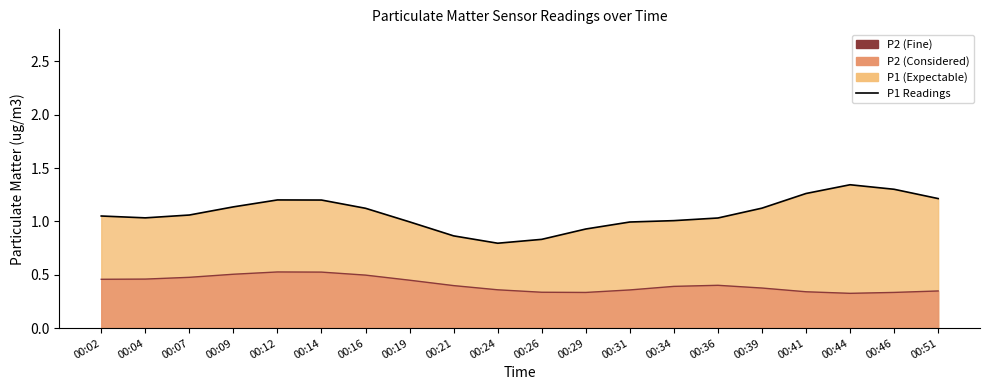

What is the total value across all series at 00:14?

1.7